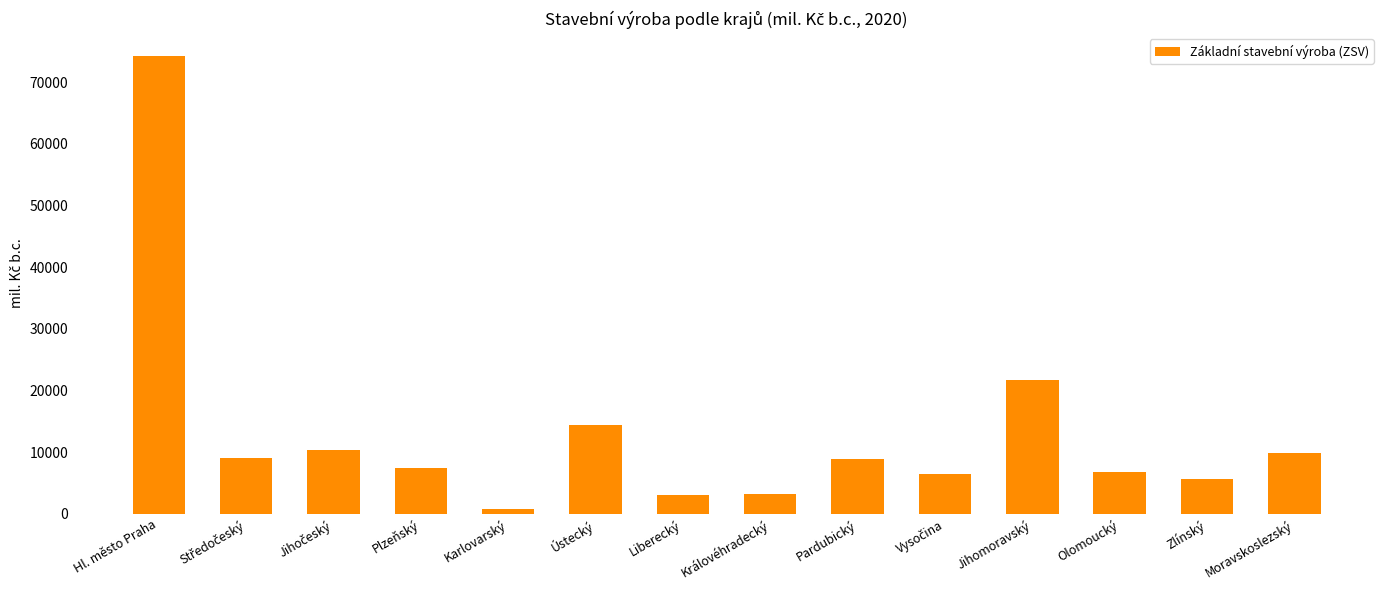

Where is the data nearest to the value 37557?

Jihomoravský